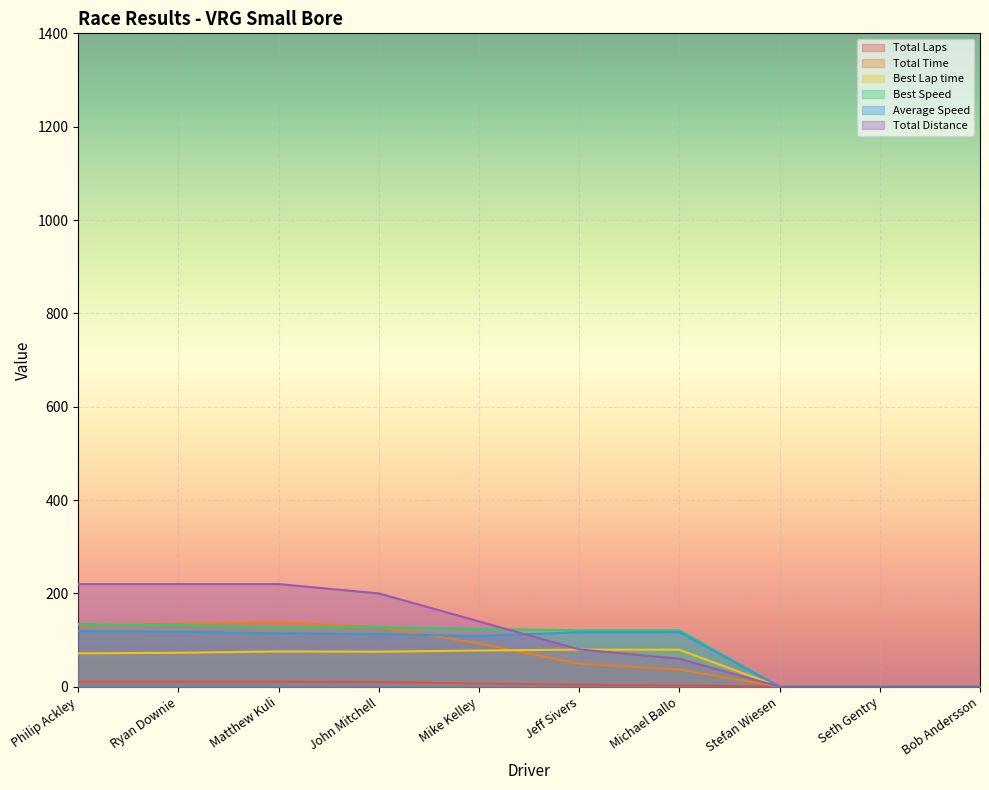

List the series in order of their peak value, highest first.

Total Distance, Total Time, Best Speed, Average Speed, Best Lap time, Total Laps